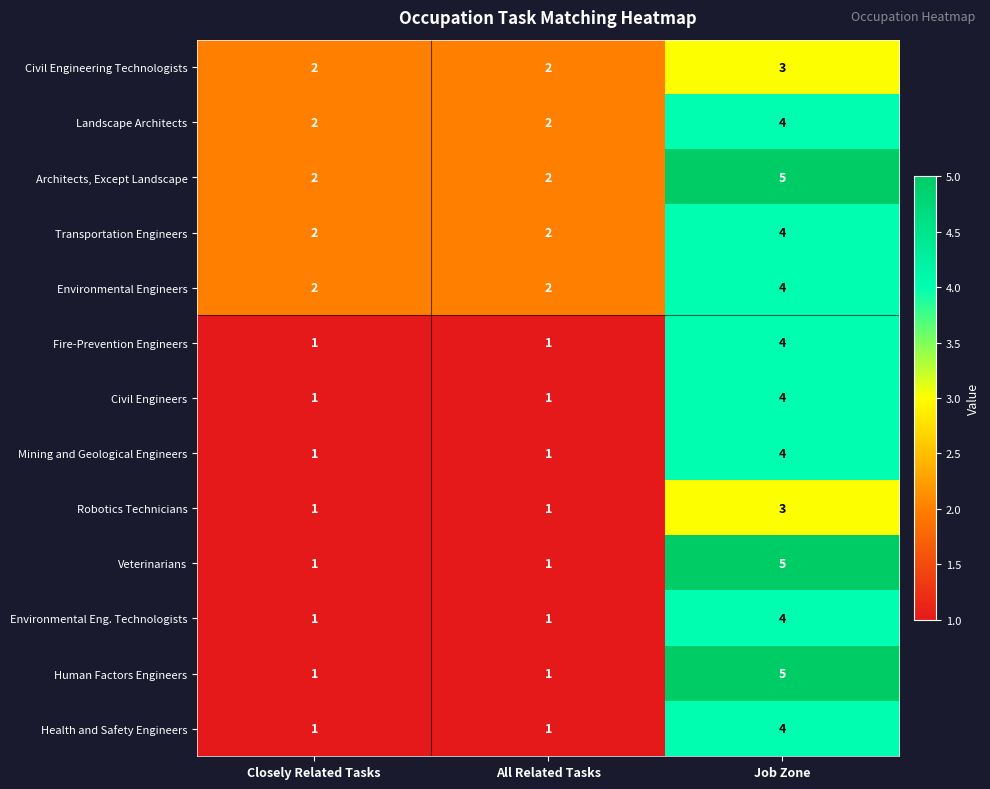

Read the Health and Safety Engineers value at Job Zone.

4